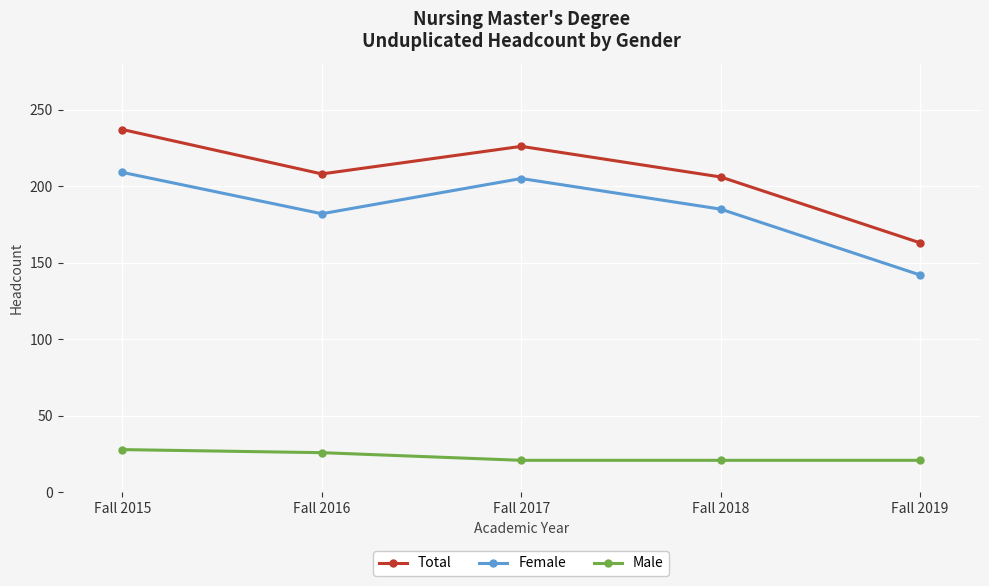

True or false: Female and Male cross at least once.

False